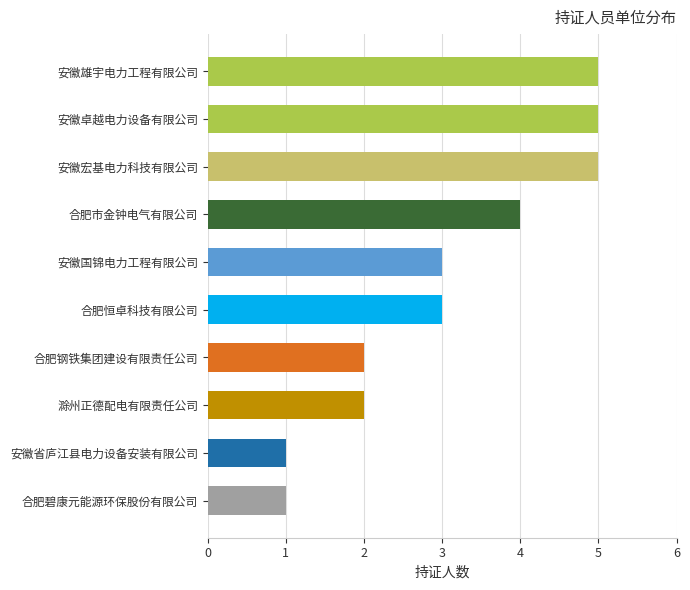

What is the change in value from 合肥钢铁集团建设有限责任公司 to 安徽国锦电力工程有限公司?

+1